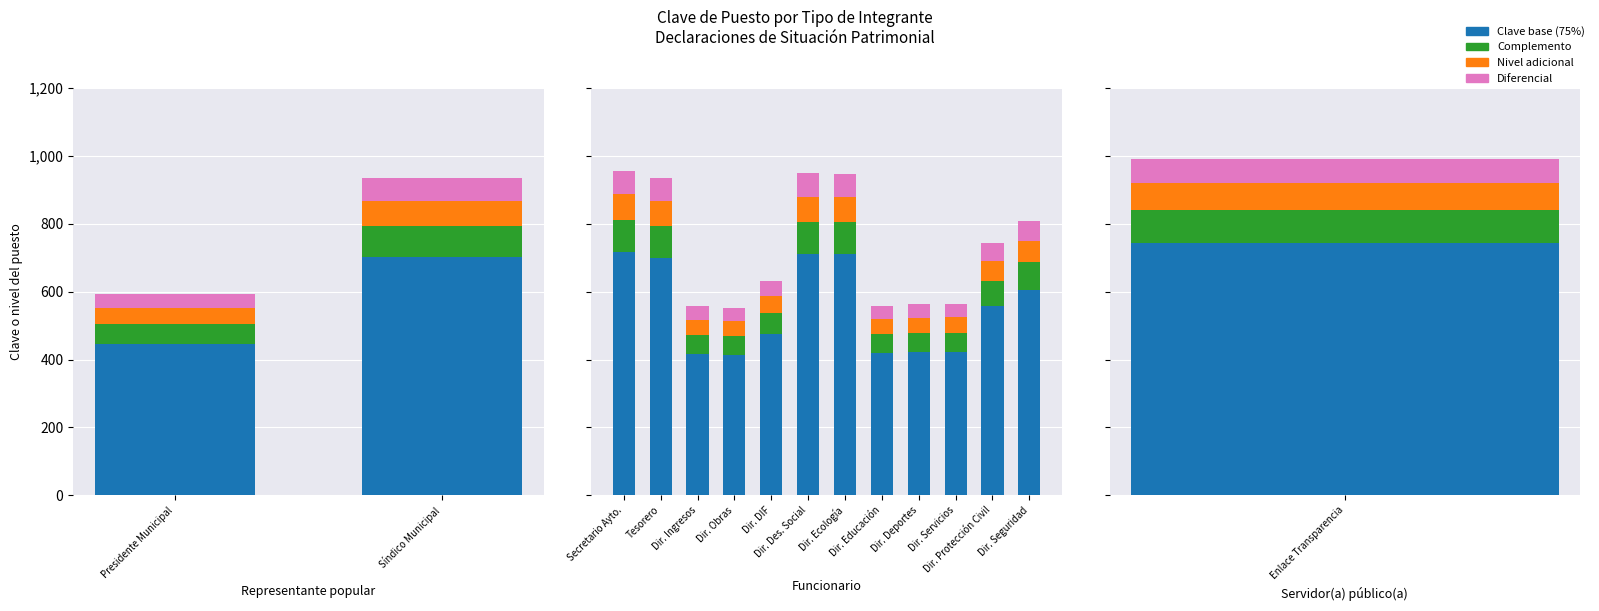

What is the highest value of the Diferencial series?

69